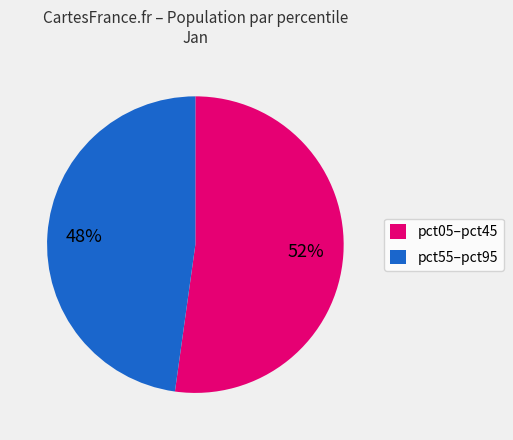

What is the largest slice in the pie chart?

pct05–pct45